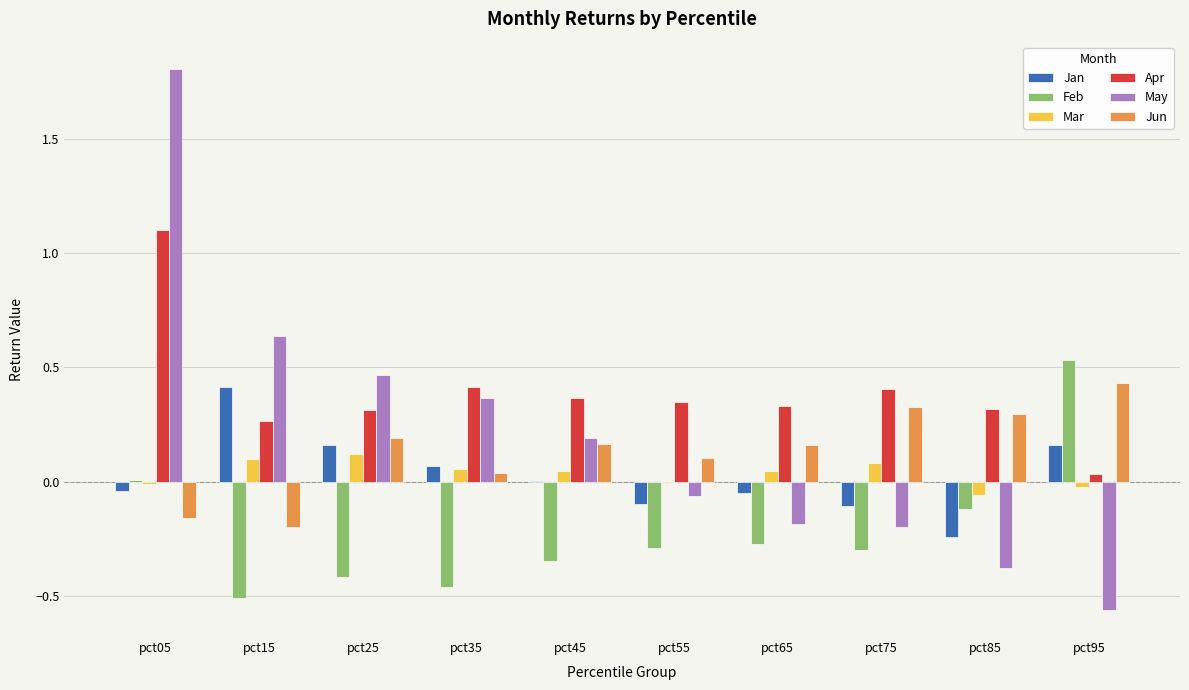

How many series are shown in this chart?

6